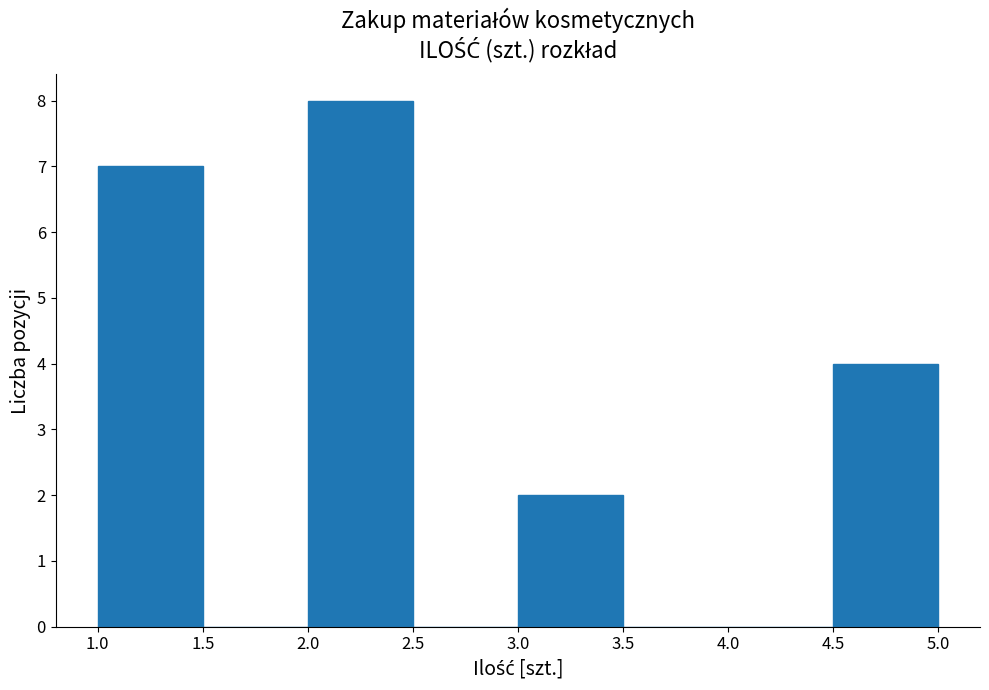

What is the height of the bar covering 3.0 to 3.5 on the x-axis? The values are not printed on the chart, so give them approximately, as read against the axis.

2